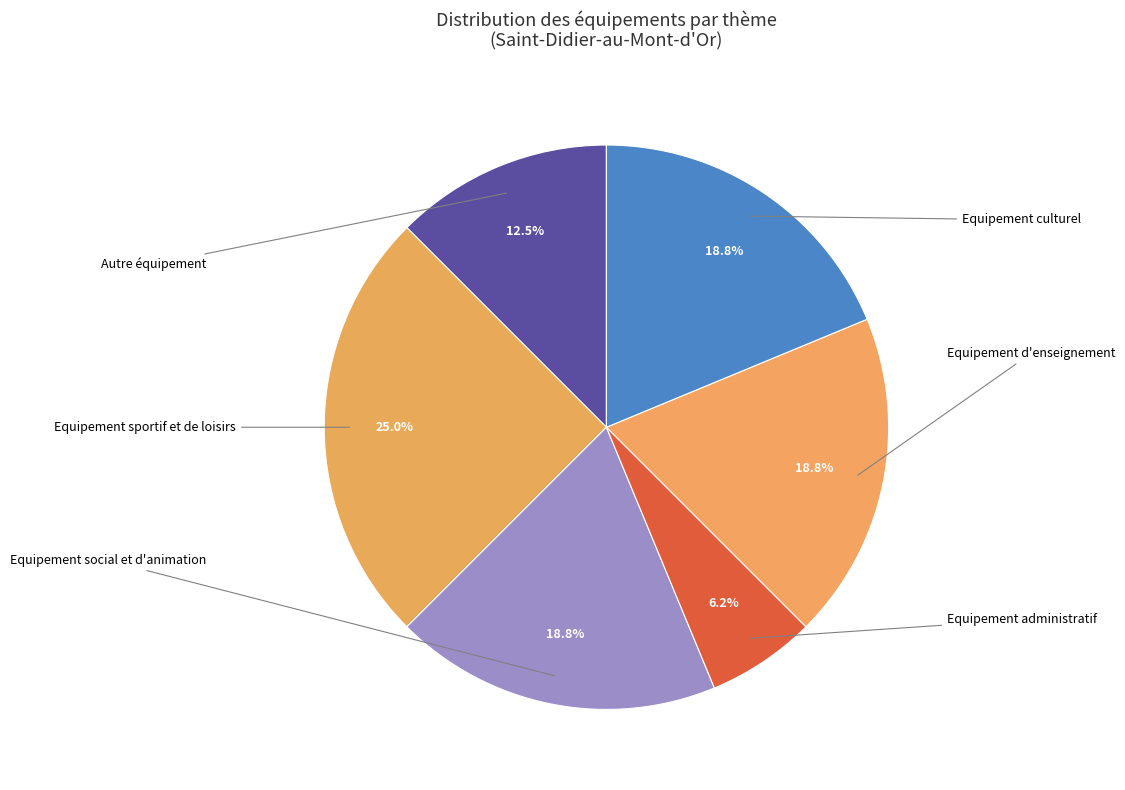

To the nearest percent, what is the difference between the Equipement administratif and Autre équipement slice percentages?

6%